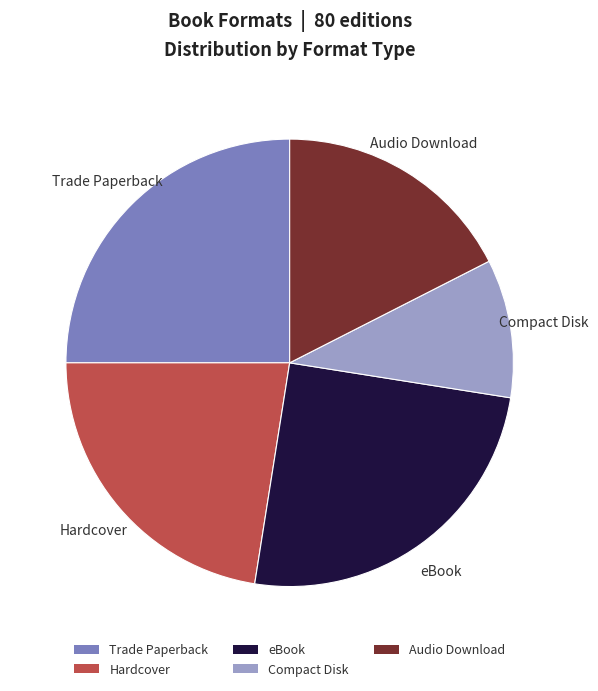

Which category has the smallest portion of the pie?

Compact Disk